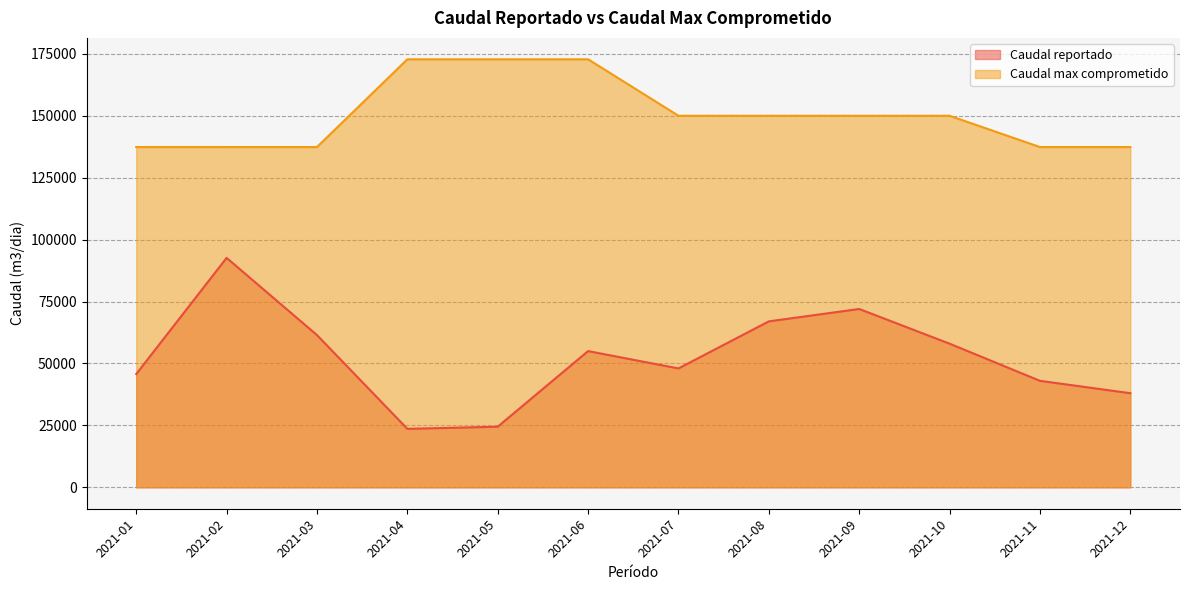

What is the smallest value displayed?

23610.1